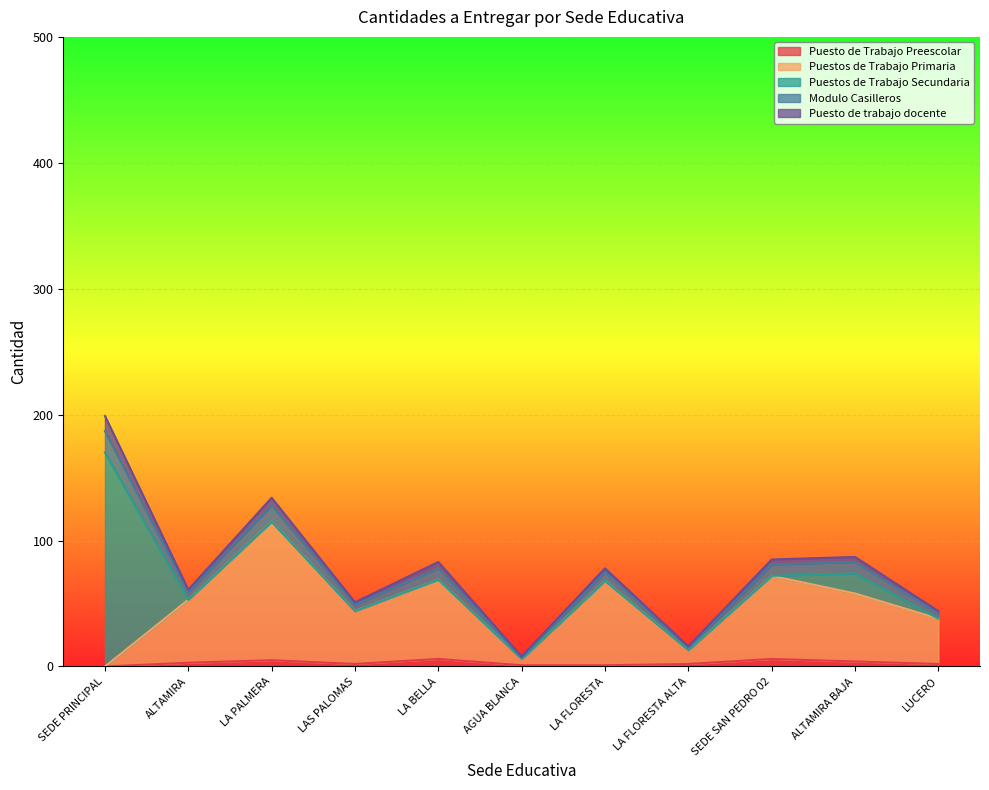

At which category is the sum across all series the highest?

SEDE PRINCIPAL